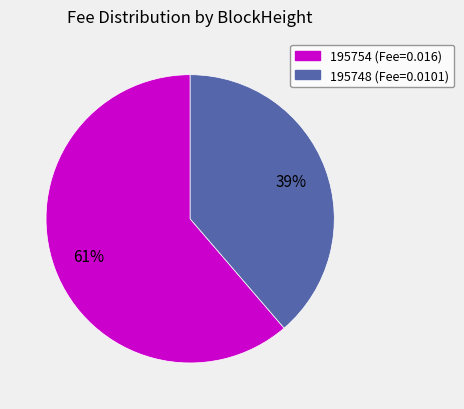

Rank the categories by value from lowest to highest.

195748, 195754